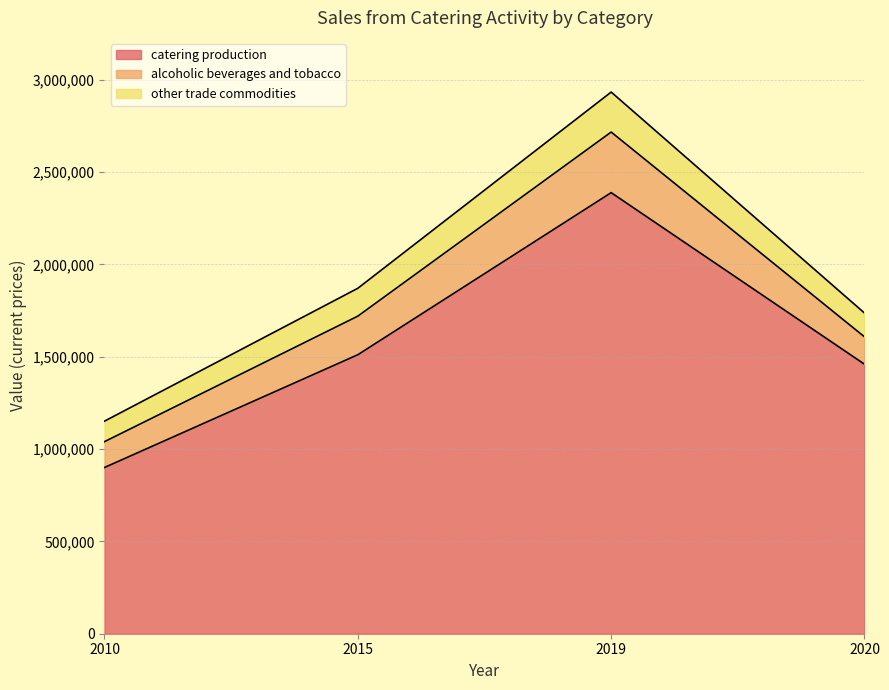

True or false: catering production and other trade commodities cross at least once.

False